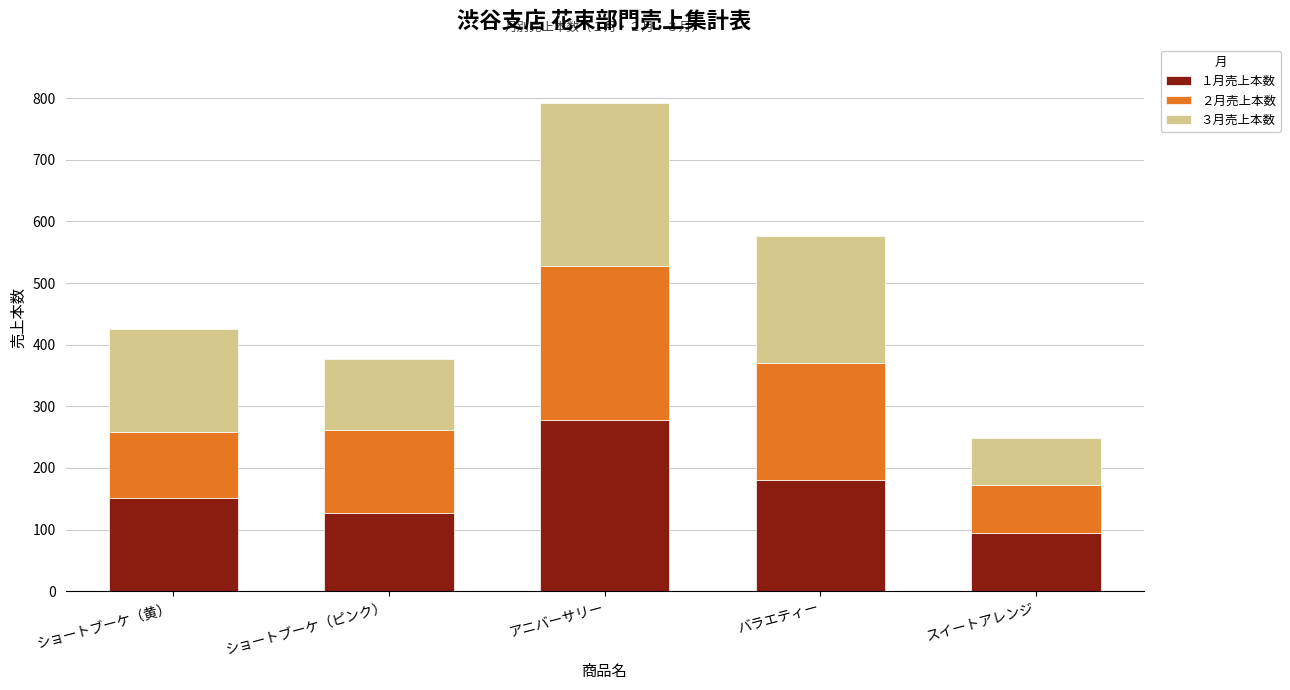

What is the difference between the １月売上本数 values at アニバーサリー and スイートアレンジ?

183